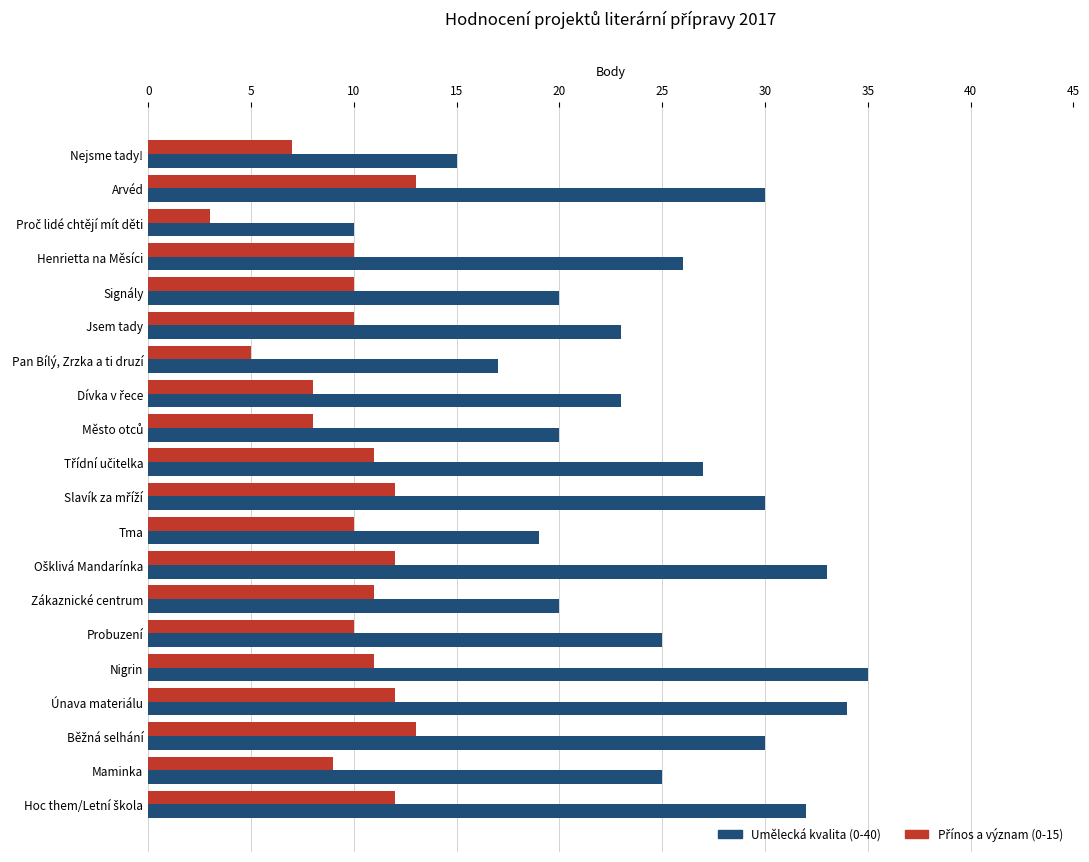

Which series has the largest total across all categories?

Umělecká kvalita (0-40)